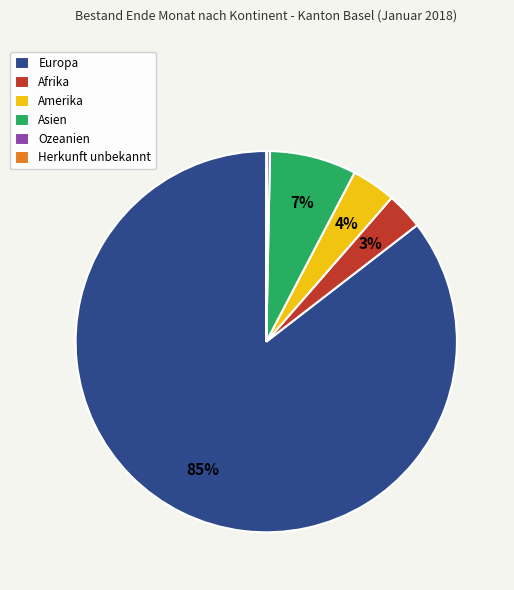

Is it true that Europa is 92% of the pie?

False